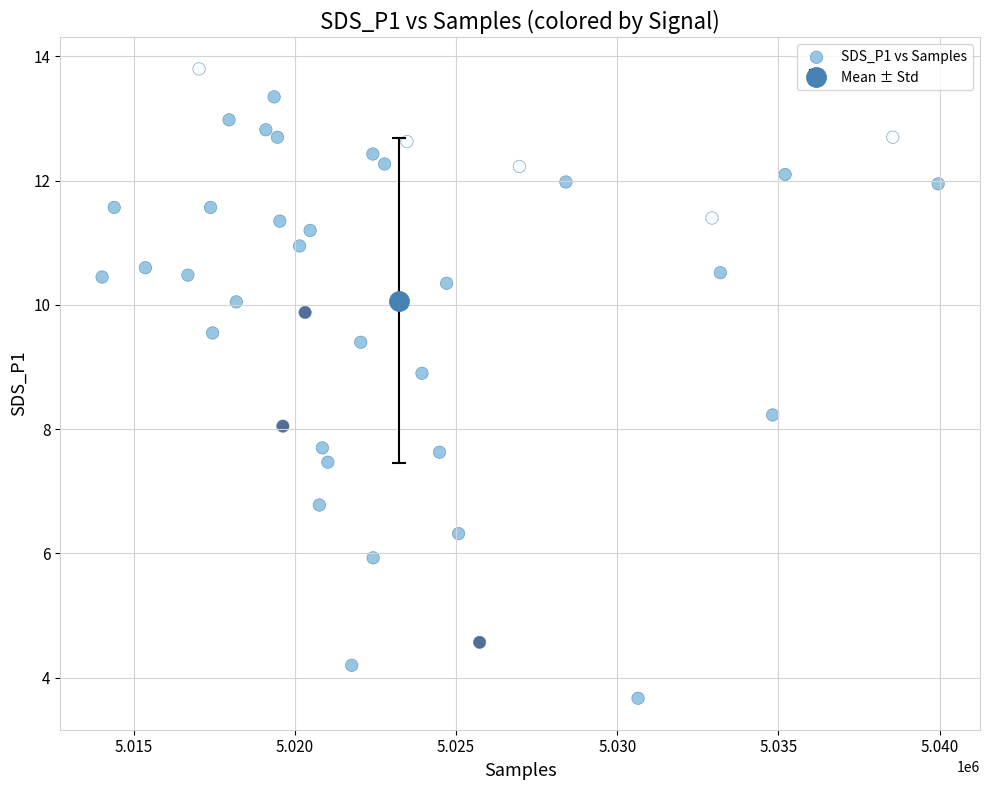

What is the range of Y values (max minus min)?

10.1